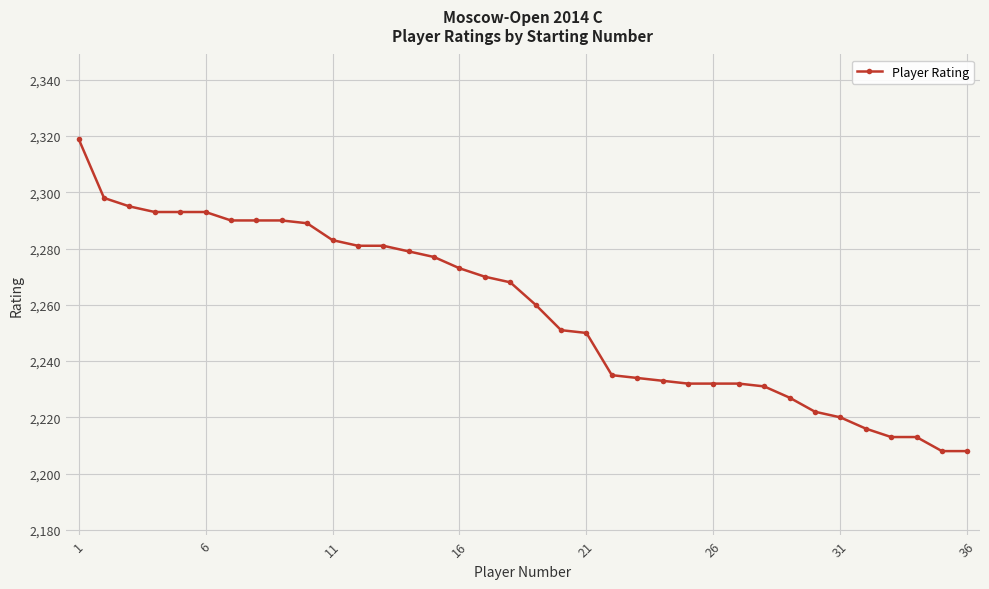

What is the difference between the second highest and minimum values?

90